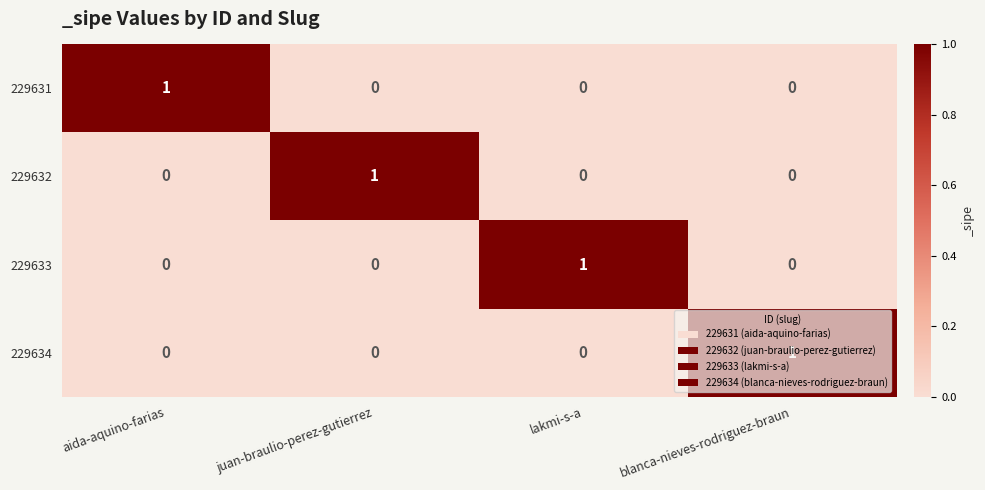

Is the value of 229633 at lakmi-s-a greater than the value of 229631 at juan-braulio-perez-gutierrez?

Yes